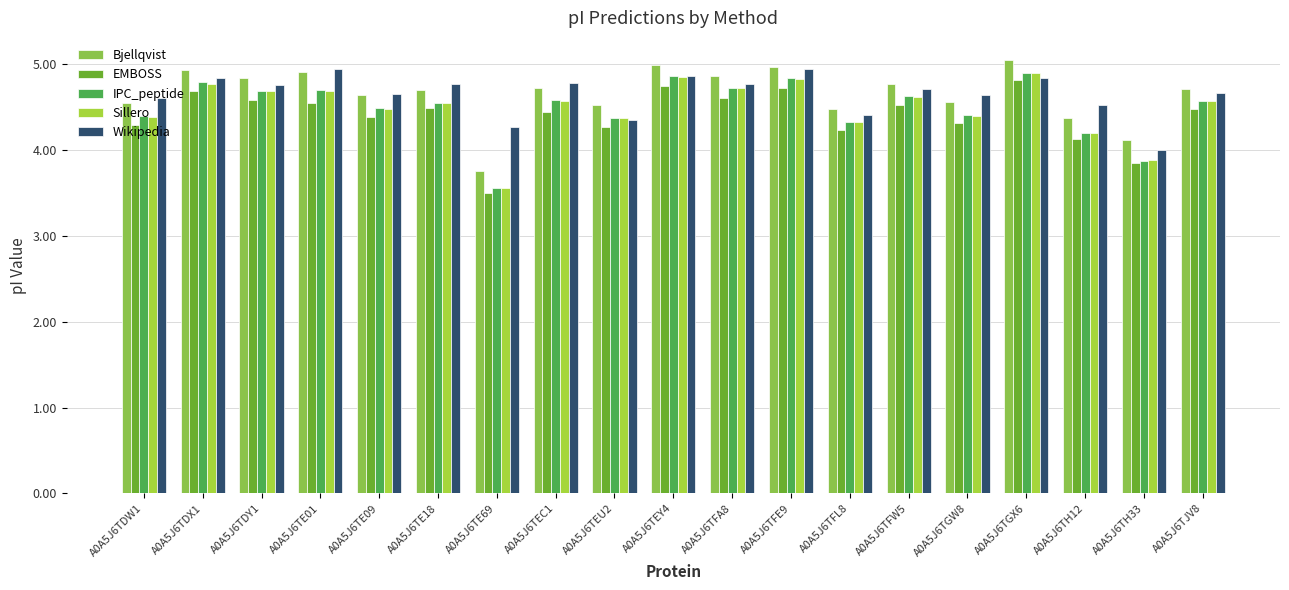

How many series are shown in this chart?

5